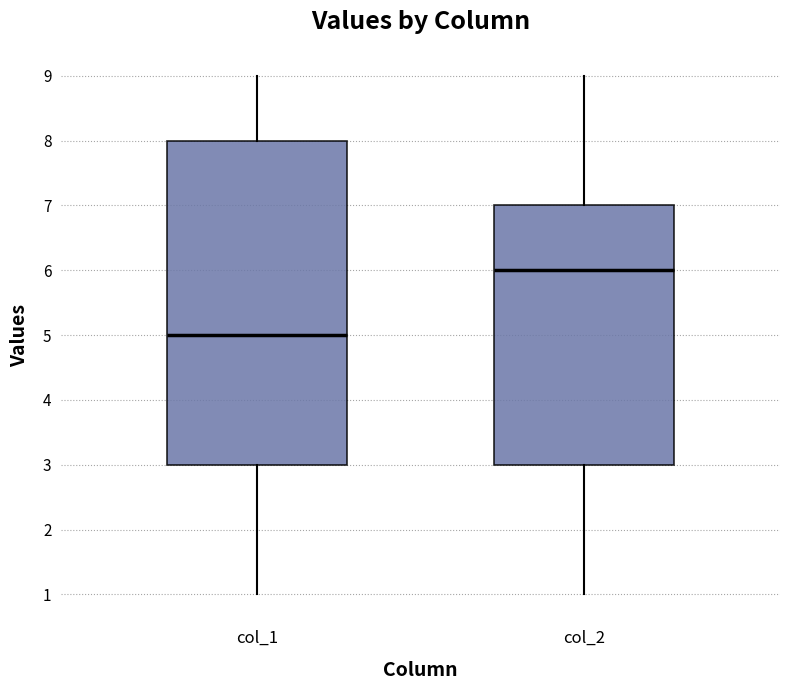

Where is the upper edge of the box for col_1 on the y-axis? The values are not printed on the chart, so give them approximately, as read against the axis.

8